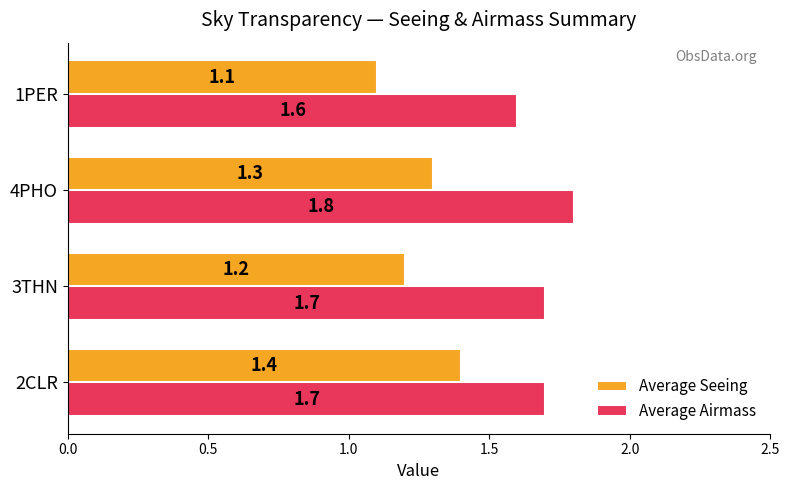

Which series has the largest total across all categories?

Average Airmass